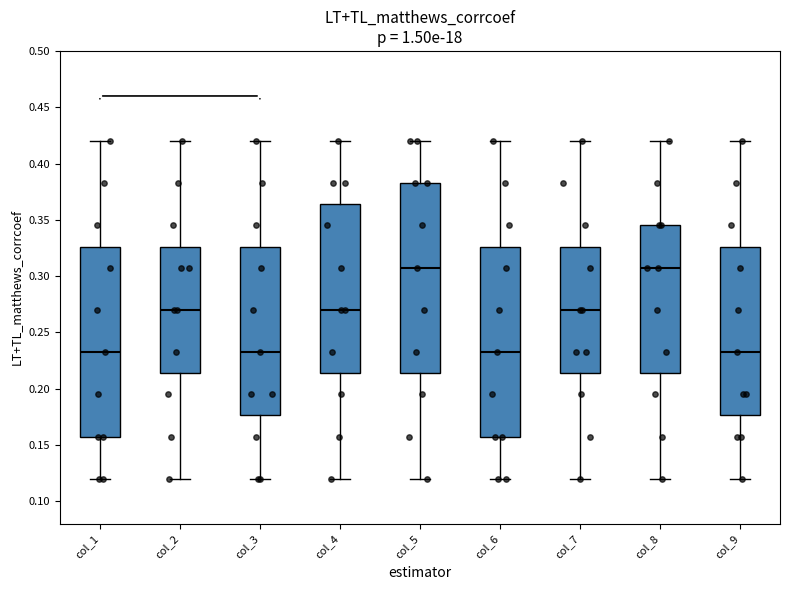

Reading left to right, transcribe this box plot: for each box, give where its median line is, the range the box spans, and where its two whiskers end, as read against the y-axis. The values are not printed on the chart, so give them approximately, as read against the axis.

col_1: median 0.235, box 0.160 to 0.325, whiskers 0.120 to 0.420
col_2: median 0.270, box 0.215 to 0.325, whiskers 0.120 to 0.420
col_3: median 0.235, box 0.175 to 0.325, whiskers 0.120 to 0.420
col_4: median 0.270, box 0.215 to 0.365, whiskers 0.120 to 0.420
col_5: median 0.310, box 0.215 to 0.385, whiskers 0.120 to 0.420
col_6: median 0.235, box 0.160 to 0.325, whiskers 0.120 to 0.420
col_7: median 0.270, box 0.215 to 0.325, whiskers 0.120 to 0.420
col_8: median 0.310, box 0.215 to 0.345, whiskers 0.120 to 0.420
col_9: median 0.235, box 0.175 to 0.325, whiskers 0.120 to 0.420